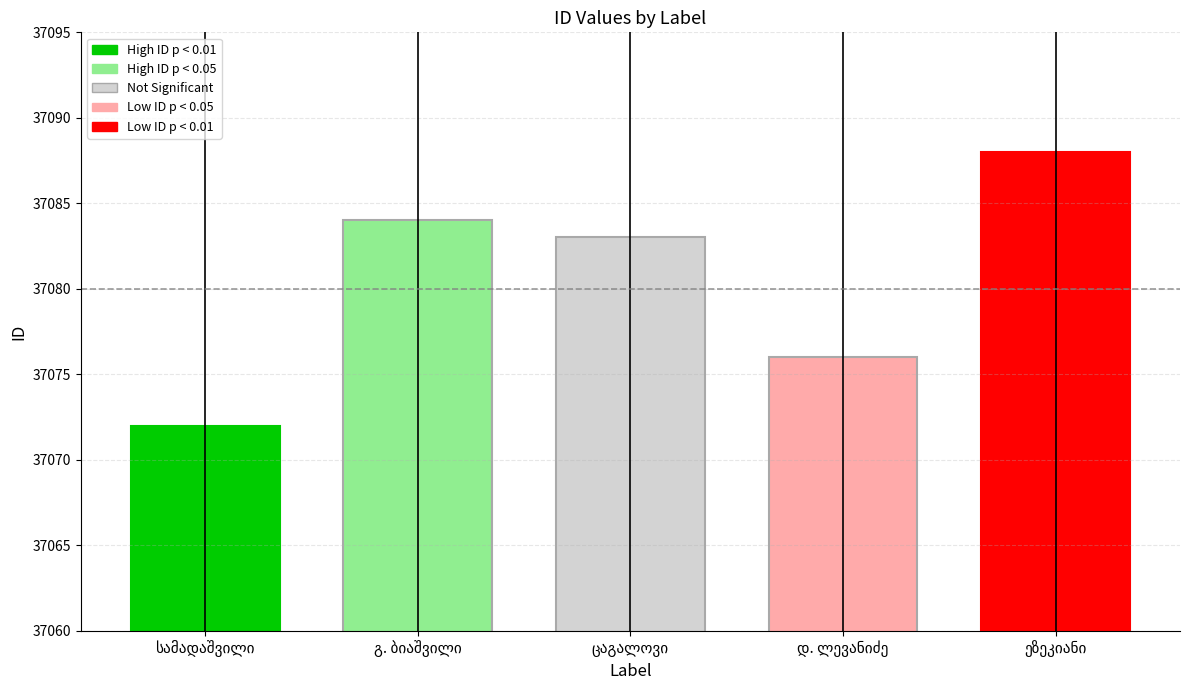

What is the difference between the second highest and minimum values?

12